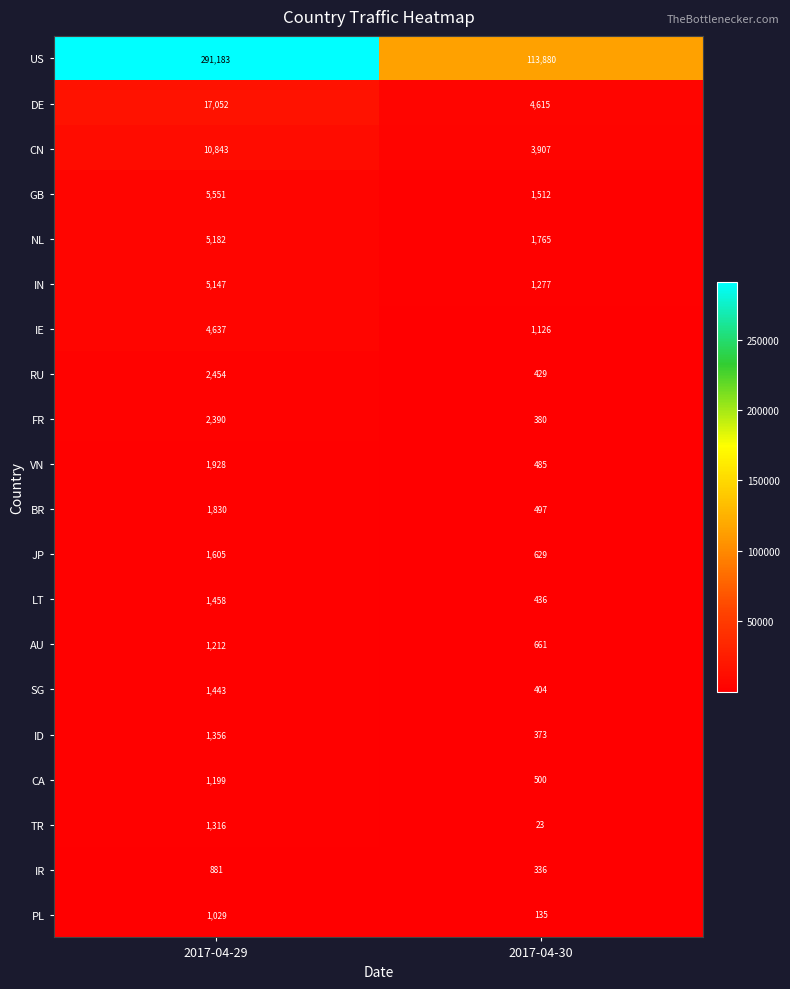

Which series changed the most between 2017-04-29 and 2017-04-30?

US